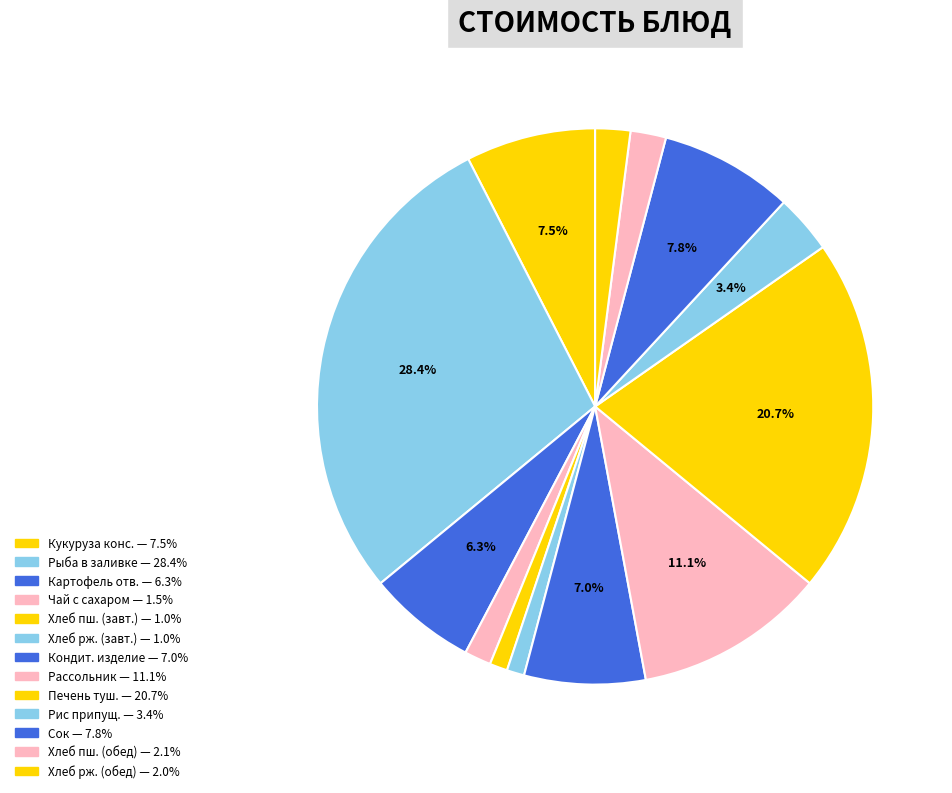

How many segments does this pie chart have?

13